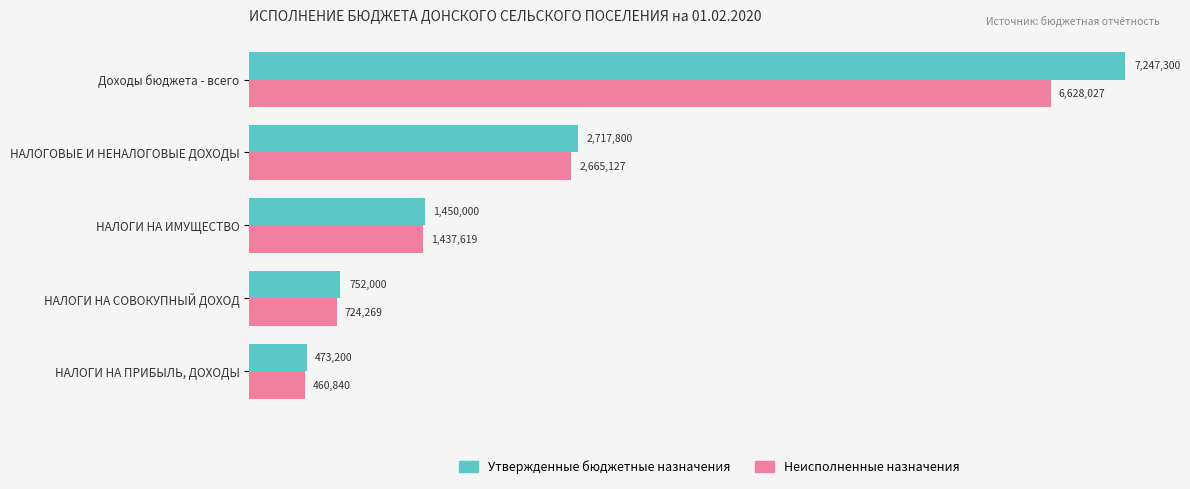

What are all the series names shown in the legend?

Утвержденные бюджетные назначения, Неисполненные назначения